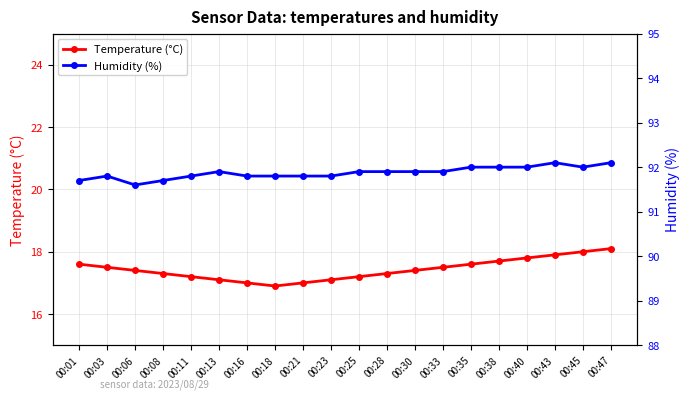

List the series in order of their overall mean, lowest first.

Temperature (°C), Humidity (%)